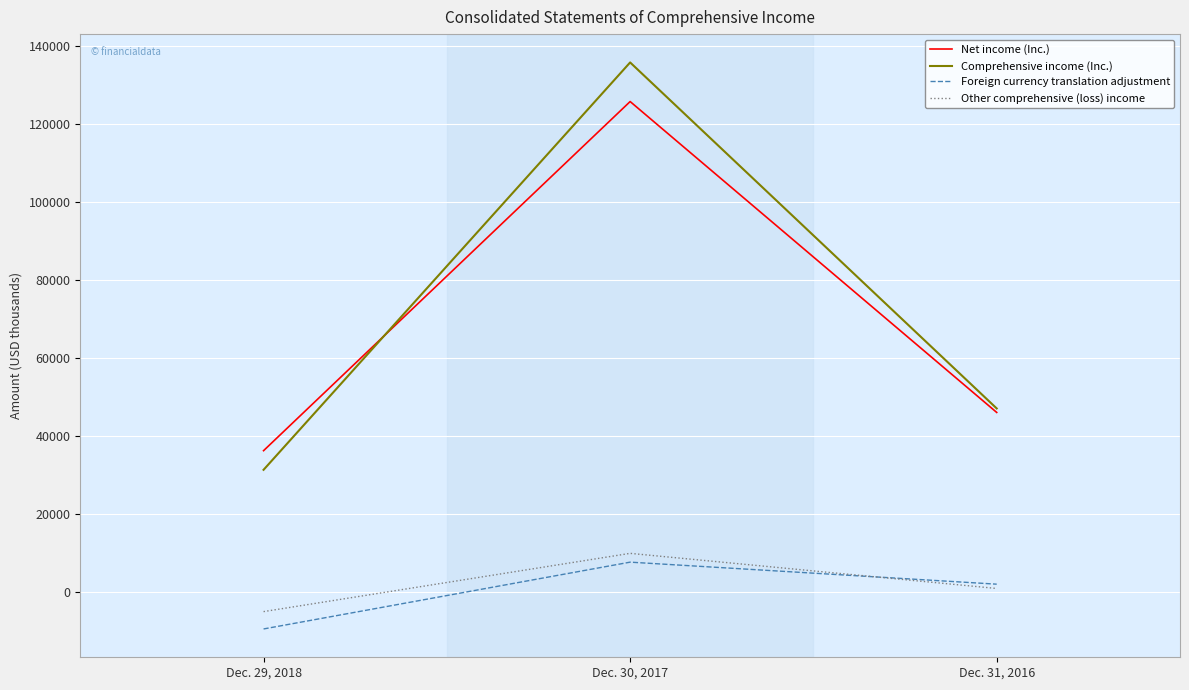

Which category has the highest value in the Other comprehensive (loss) income series?

Dec. 30, 2017